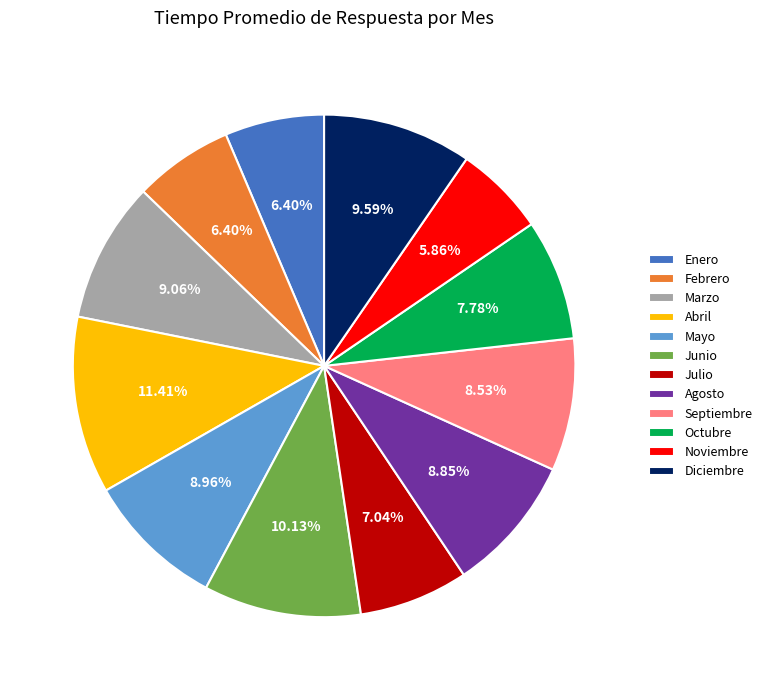

The Marzo slice represents 9% of the pie. True or false?

True